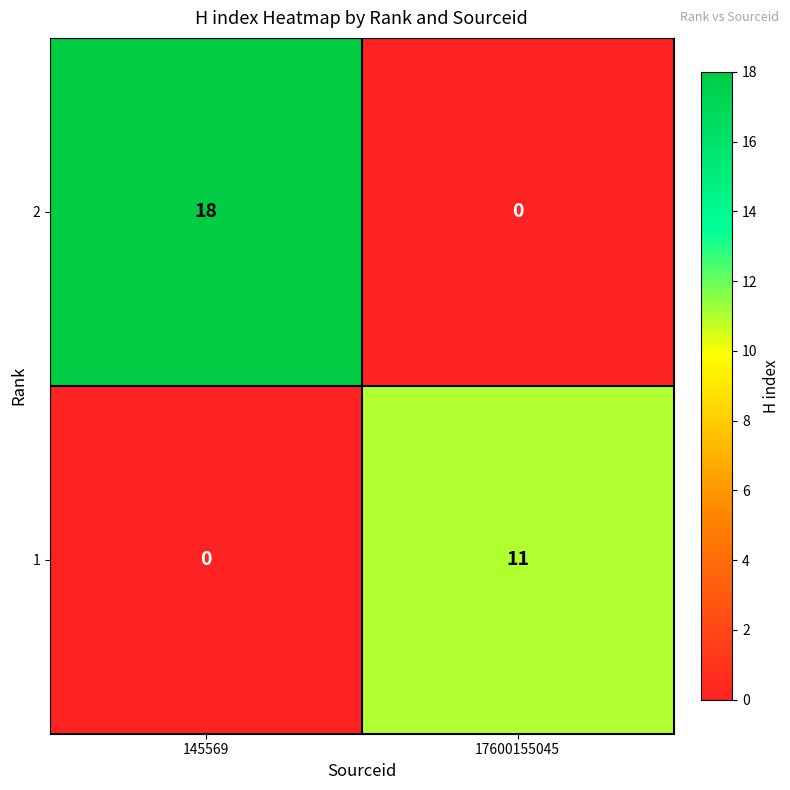

At which label does 1 reach its peak?

17600155045